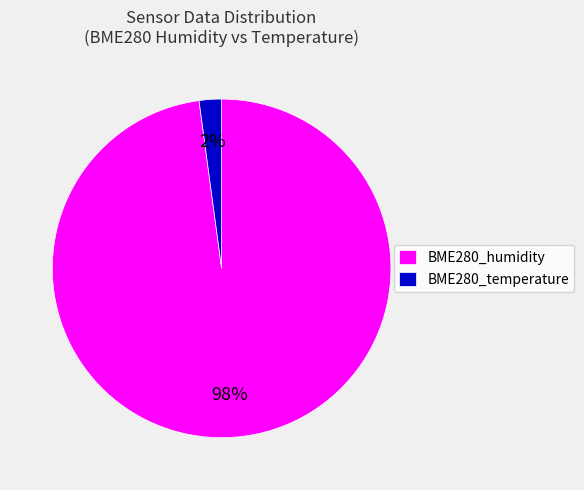

Do BME280_humidity and BME280_temperature together represent more than half of the pie?

Yes